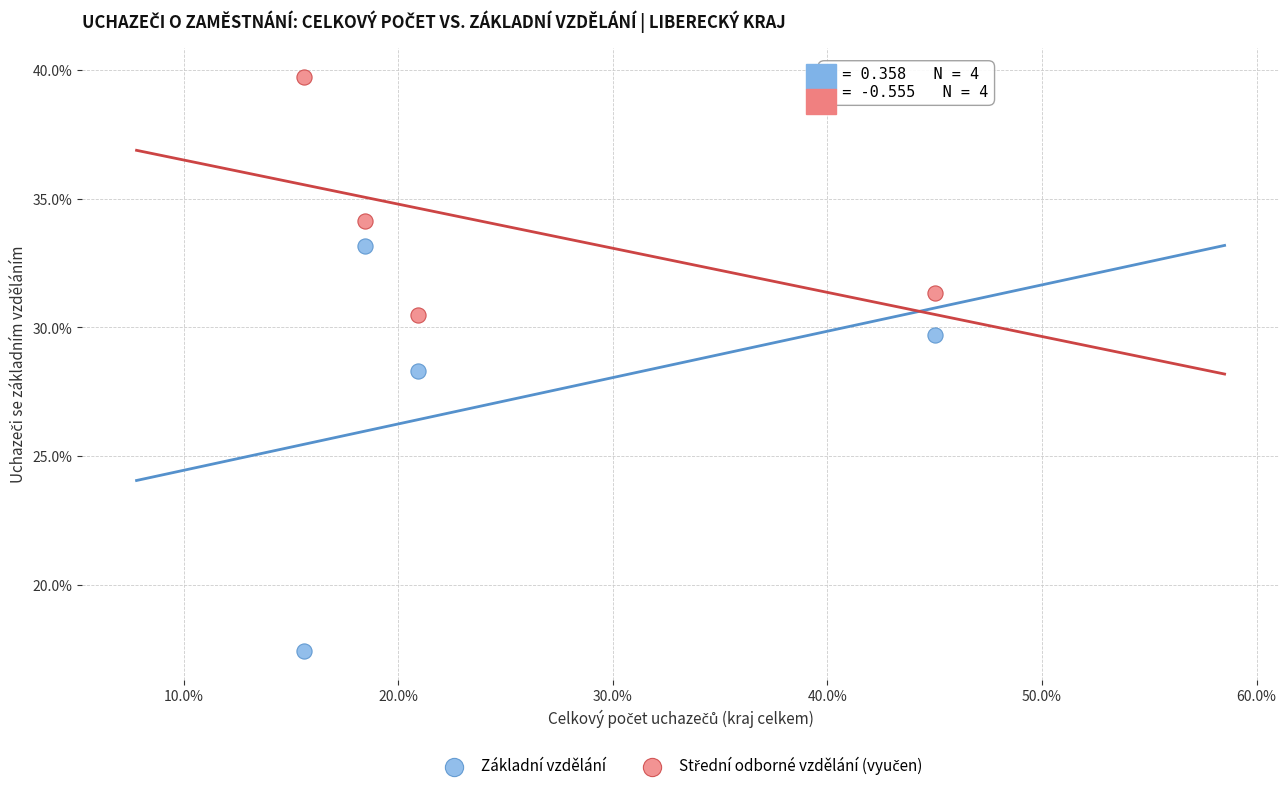

Which series has the largest Y range (max minus min)?

Základní vzdělání